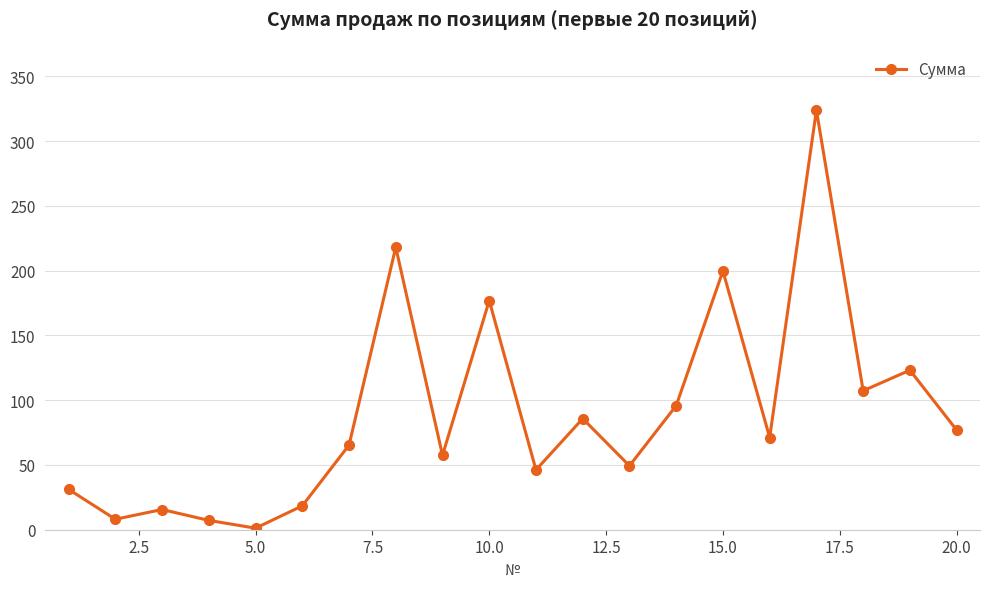

What is the sum of all values?

1779.3